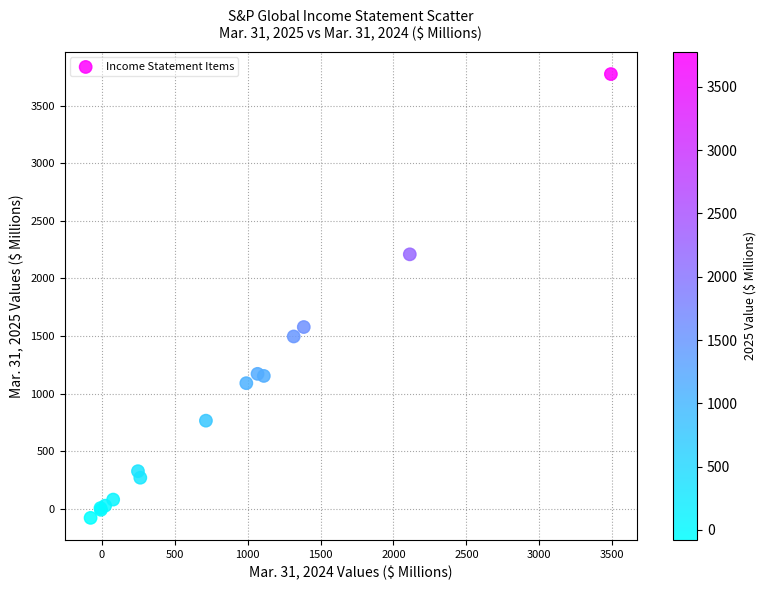

What Y value in the scatter plot is closest to 1848?

1578